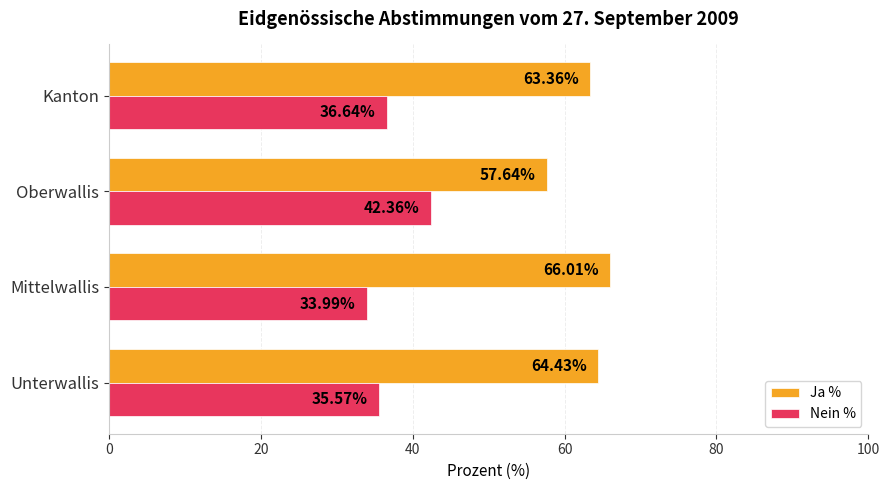

Where is Ja % nearest to the value 61?

Kanton